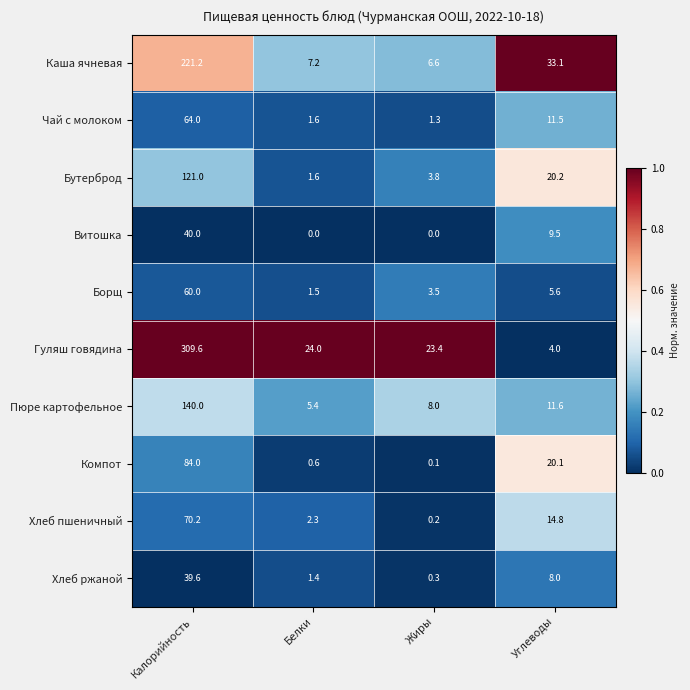

List the series in order of their peak value, highest first.

Гуляш говядина, Каша ячневая, Пюре картофельное, Бутерброд, Компот, Хлеб пшеничный, Чай с молоком, Борщ, Витошка, Хлеб ржаной